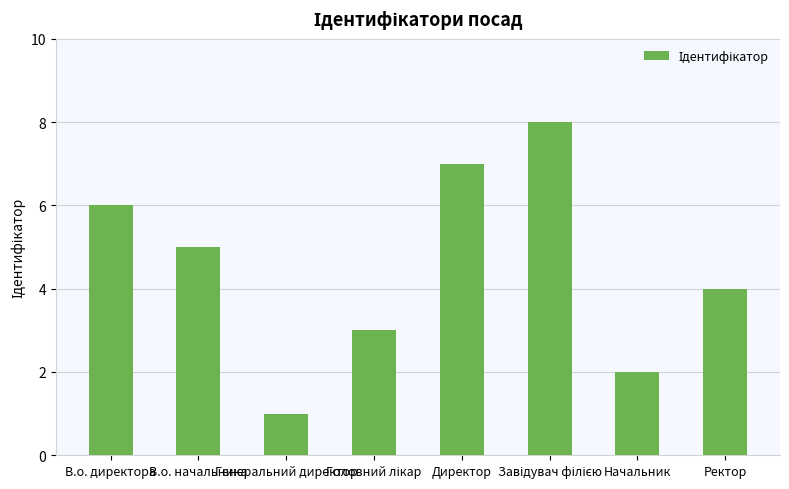

What is the greatest value displayed?

8